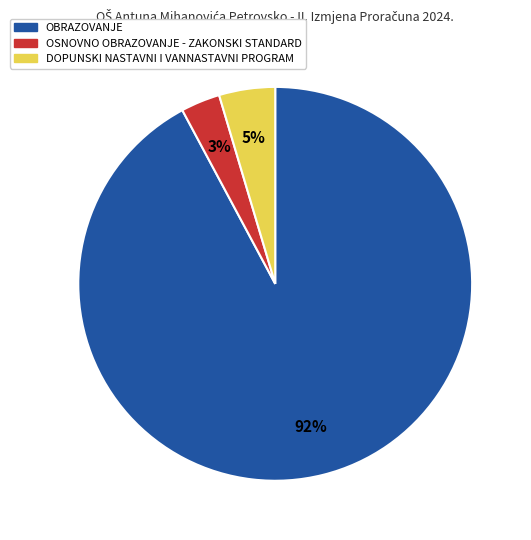

How many slices are in this pie chart?

3